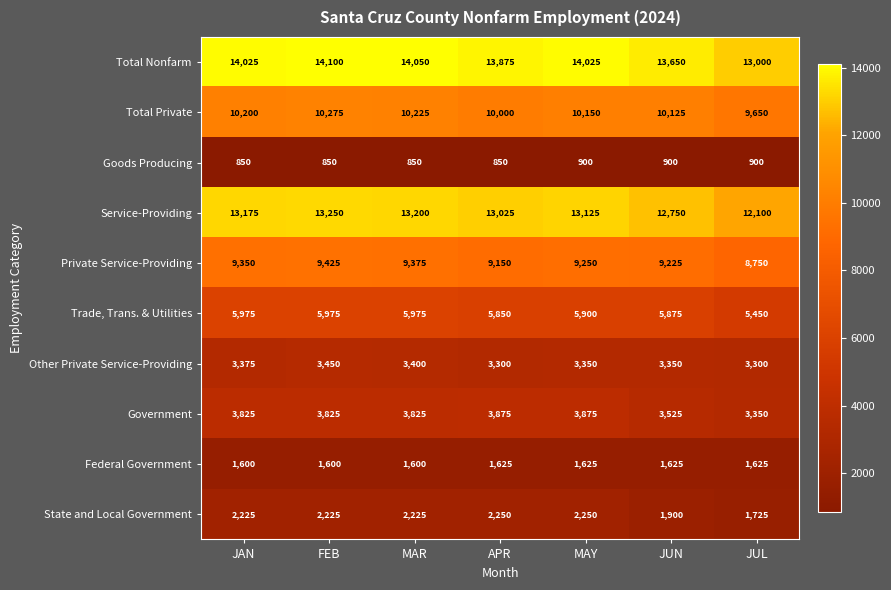

What is the difference between the highest and lowest values at JUN?

12750